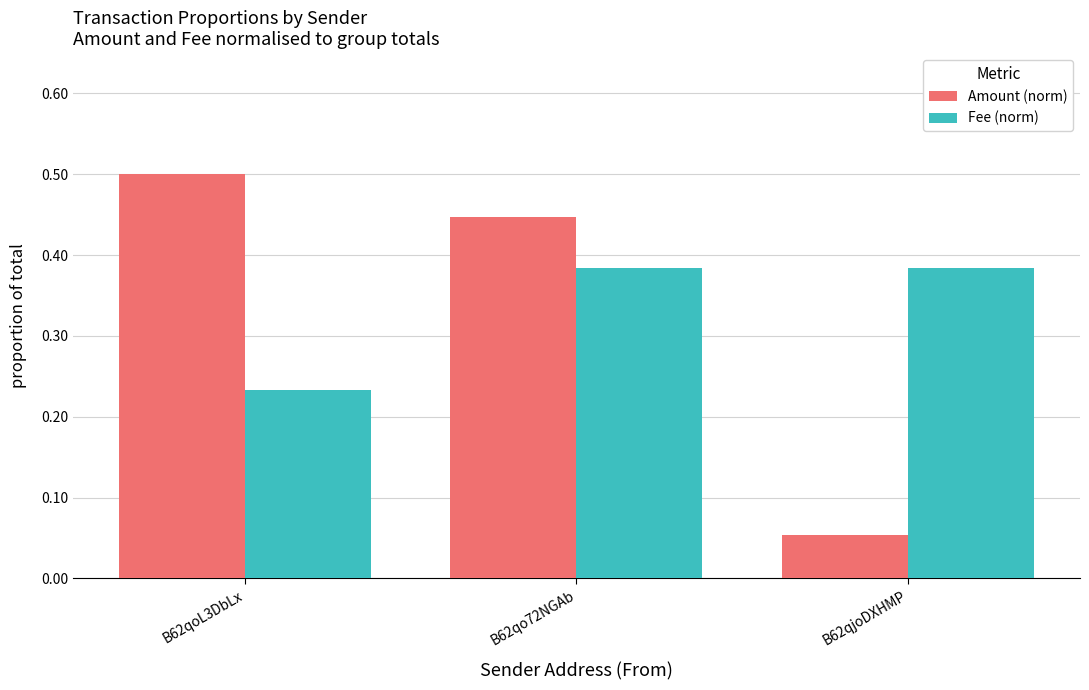

What are all the series names shown in the legend?

Amount (norm), Fee (norm)